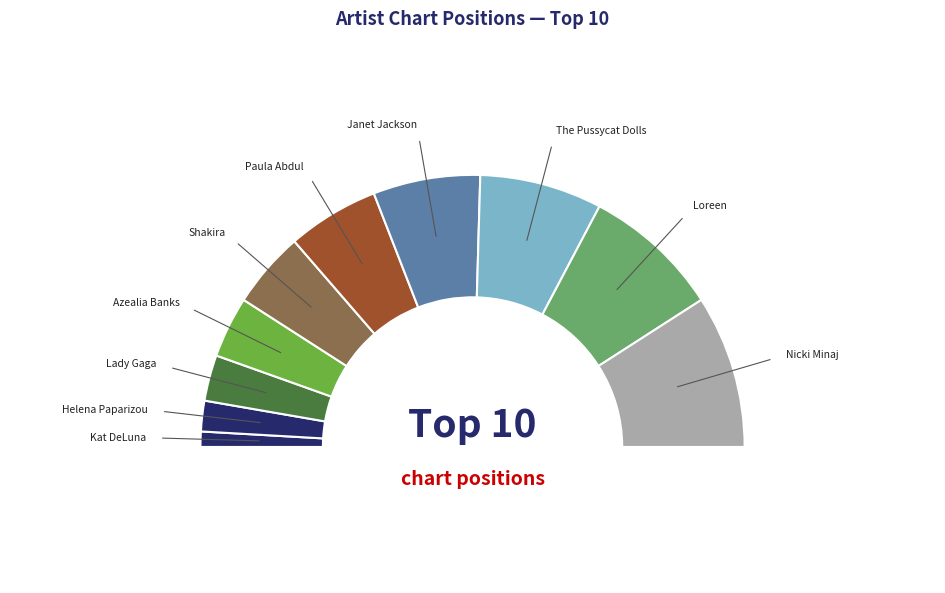

Which slice is the smallest?

Kat DeLuna